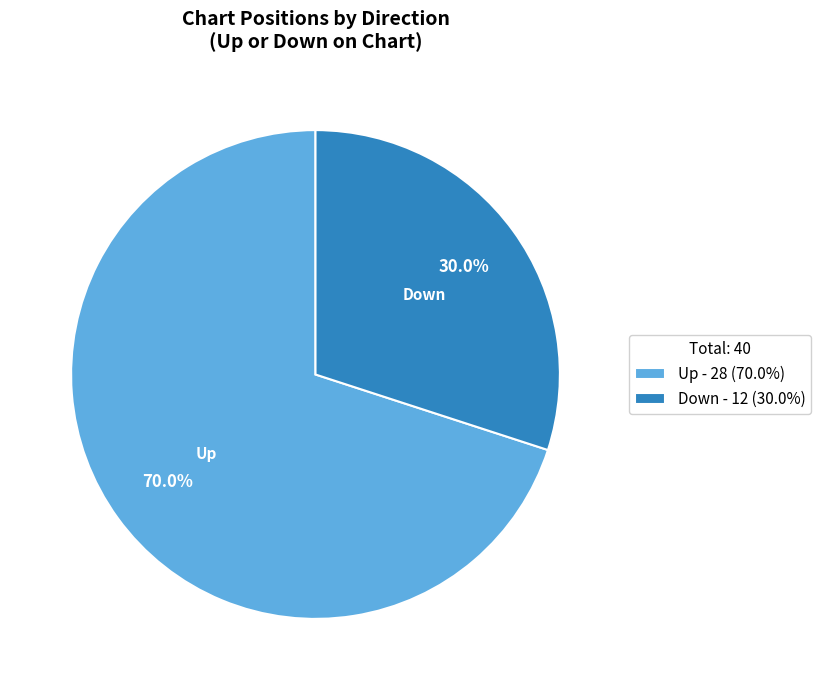

Which has a higher value, Up - 28 (70.0%) or Down - 12 (30.0%)?

Up - 28 (70.0%)